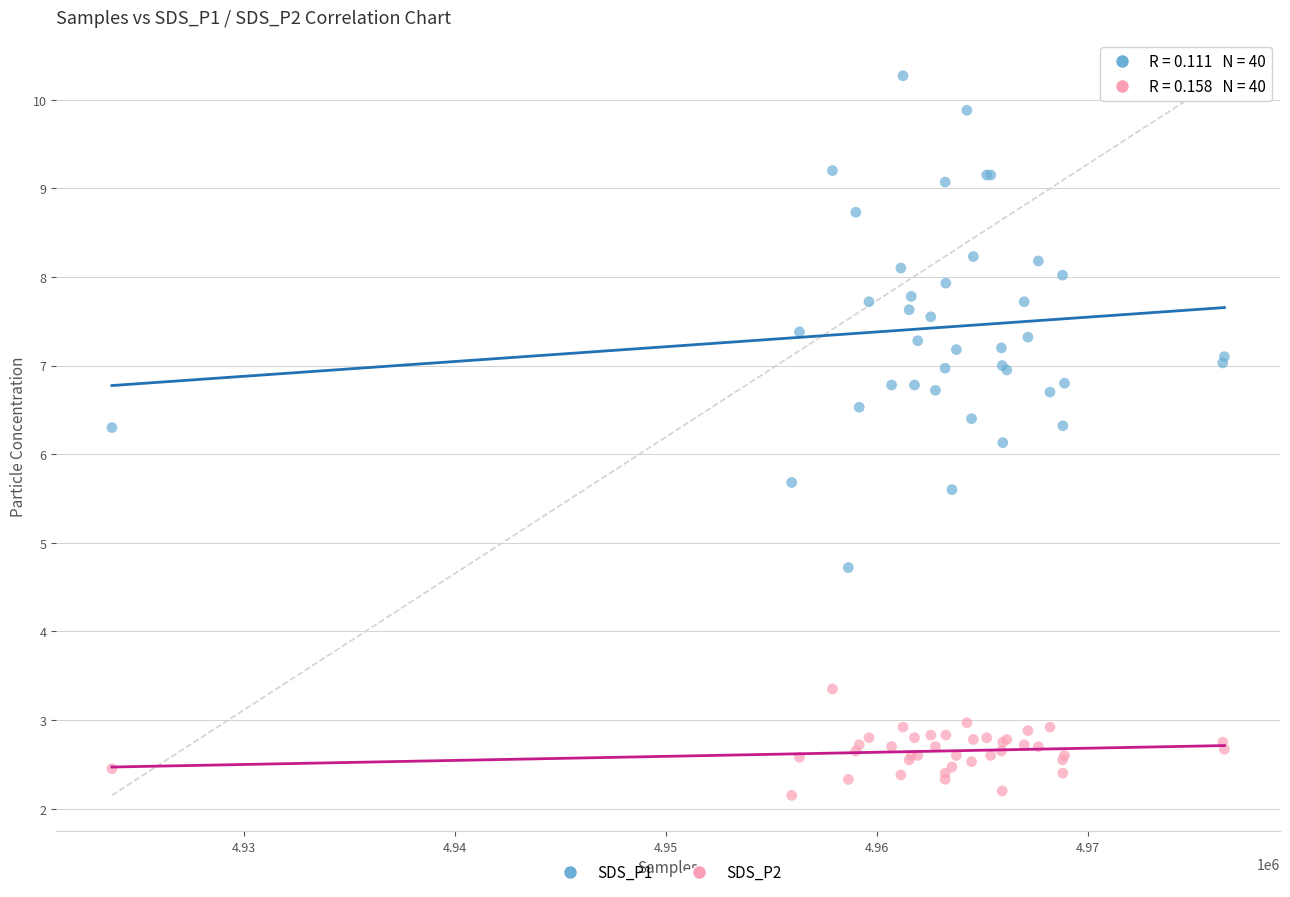

What are all the series names shown in the legend?

SDS_P1, SDS_P2